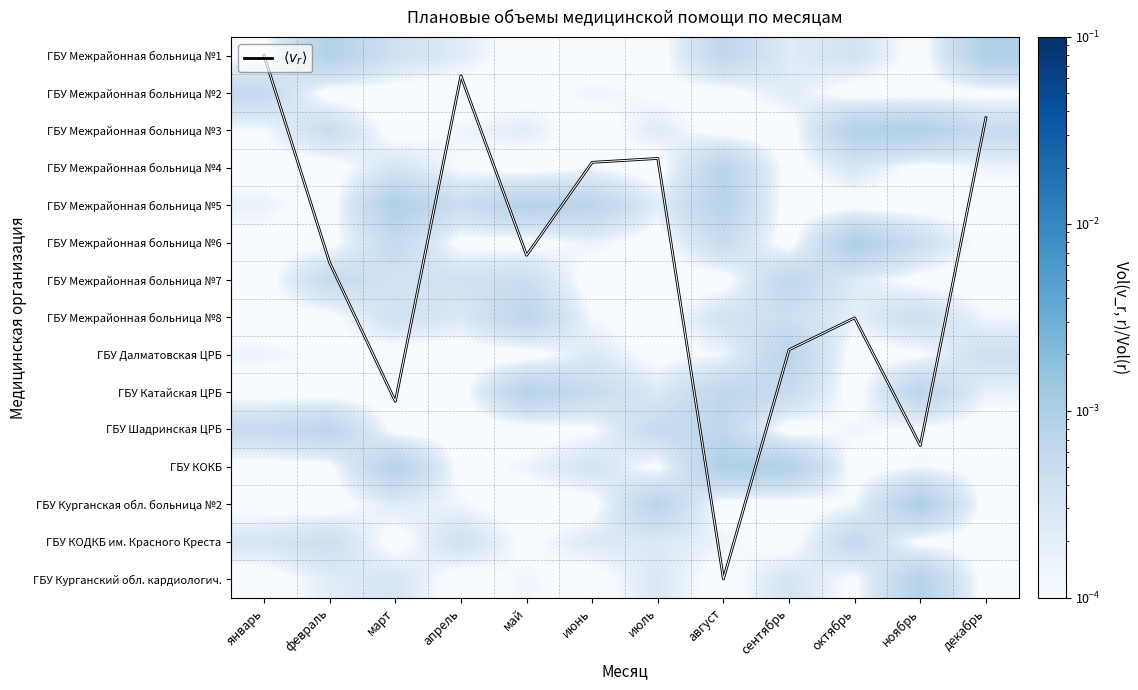

Between январь and сентябрь, which series saw the biggest shift?

$\langle v_r \rangle$